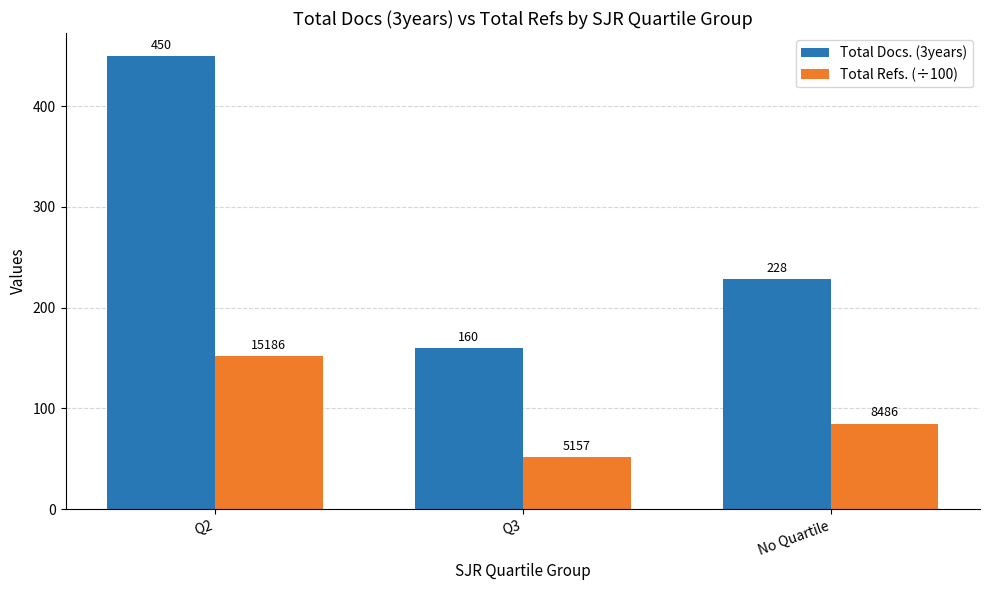

Does the chart contain stacked bars?

No